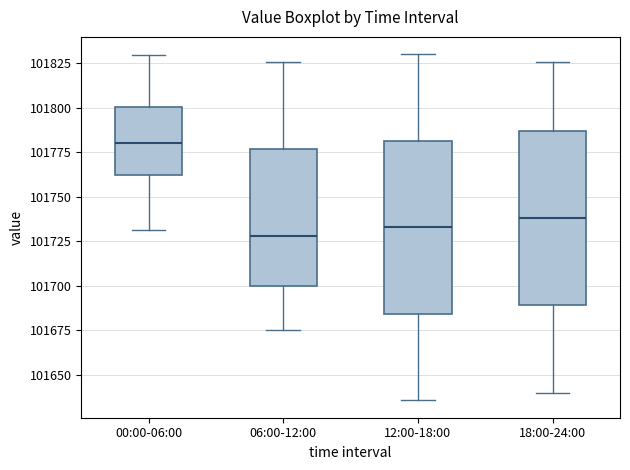

Reading left to right, transcribe this box plot: for each box, give where its median line is, the range the box spans, and where its two whiskers end, as read against the y-axis. The values are not printed on the chart, so give them approximately, as read against the axis.

00:00-06:00: median 101780, box 101760 to 101800, whiskers 101730 to 101830
06:00-12:00: median 101730, box 101700 to 101775, whiskers 101675 to 101825
12:00-18:00: median 101735, box 101685 to 101780, whiskers 101635 to 101830
18:00-24:00: median 101740, box 101690 to 101785, whiskers 101640 to 101825